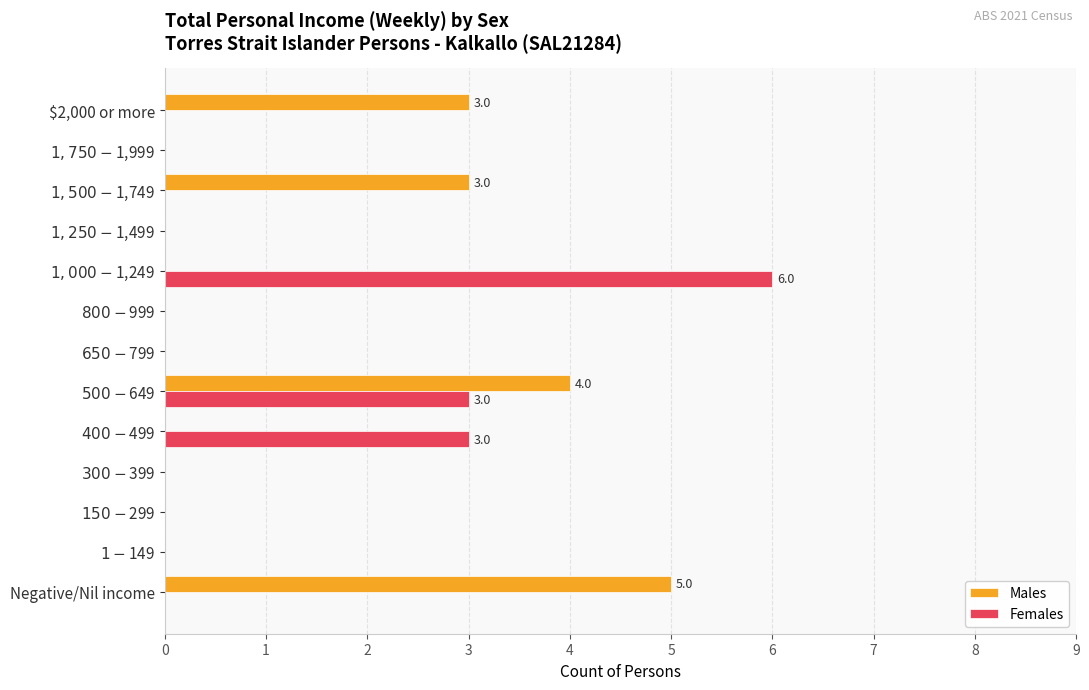

What is the sum of all Females values?

12